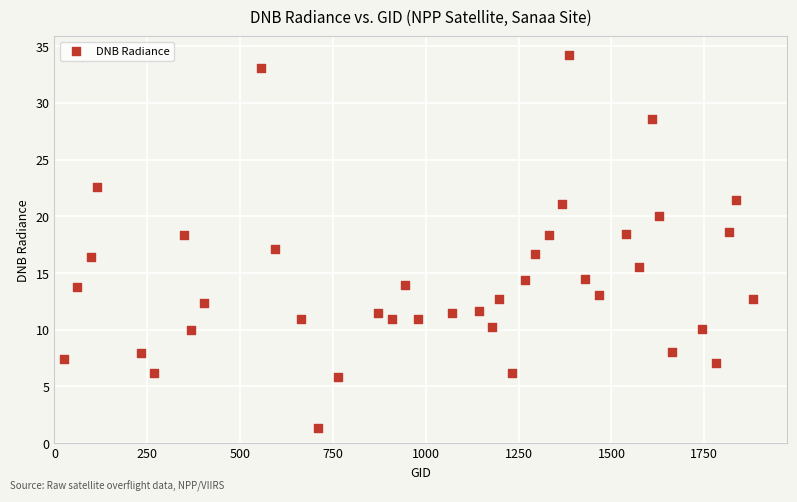

What is the range of Y values (max minus min)?

32.9